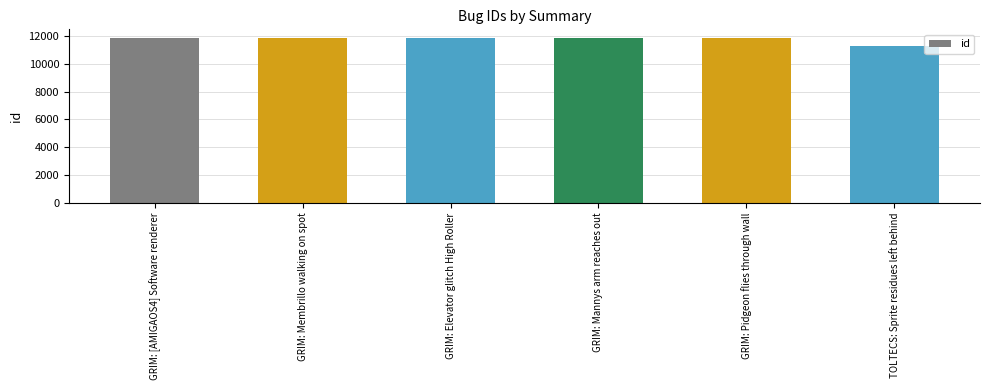

What is the label of the 4th bar from the right?

GRIM: Elevator glitch High Roller